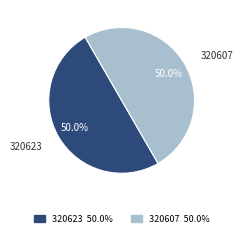

What is the total percentage of 320607 and 320623?

100.0%